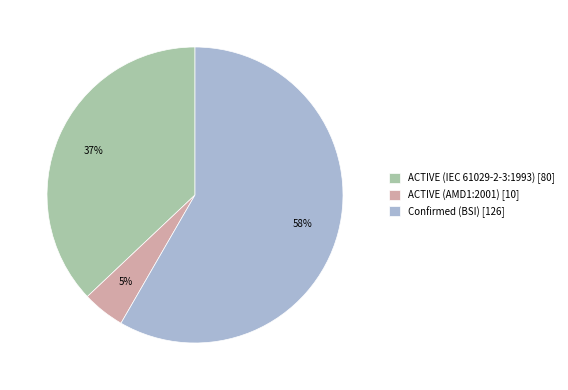

The ACTIVE (IEC 61029-2-3:1993) slice represents 37% of the pie. True or false?

True